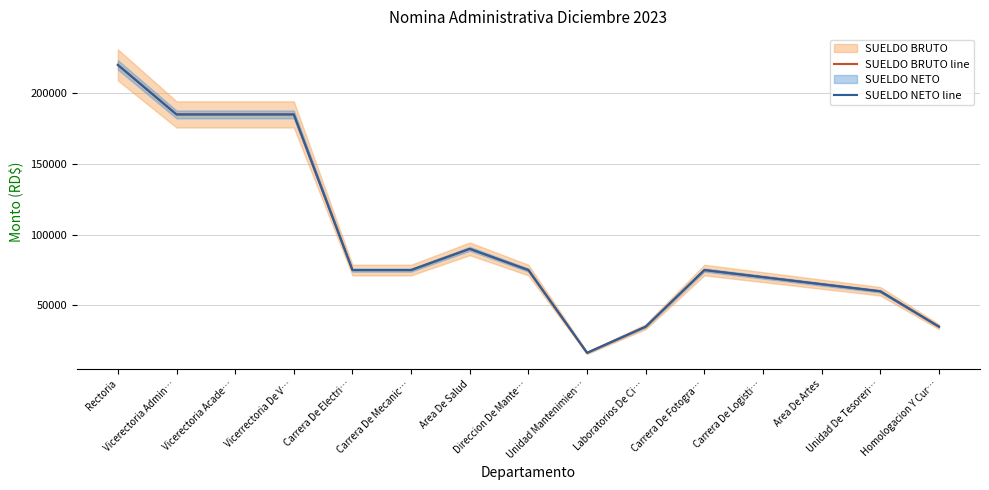

What is the sum of the SUELDO NETO line values at Carrera De Fotogra… and Homologacion Y Cur…?

110000